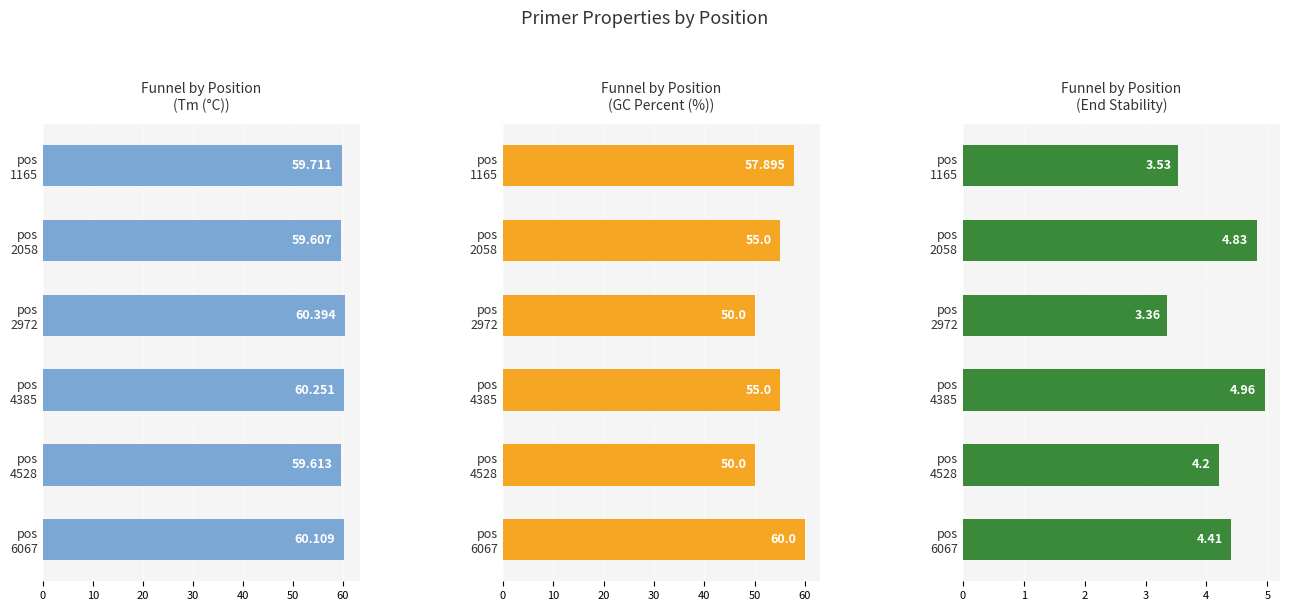

List the labels in order of PRIMER_RIGHT_0_END_STABILITY value, largest first.

pos 4385, pos 2058, pos 6067, pos 4528, pos 1165, pos 2972